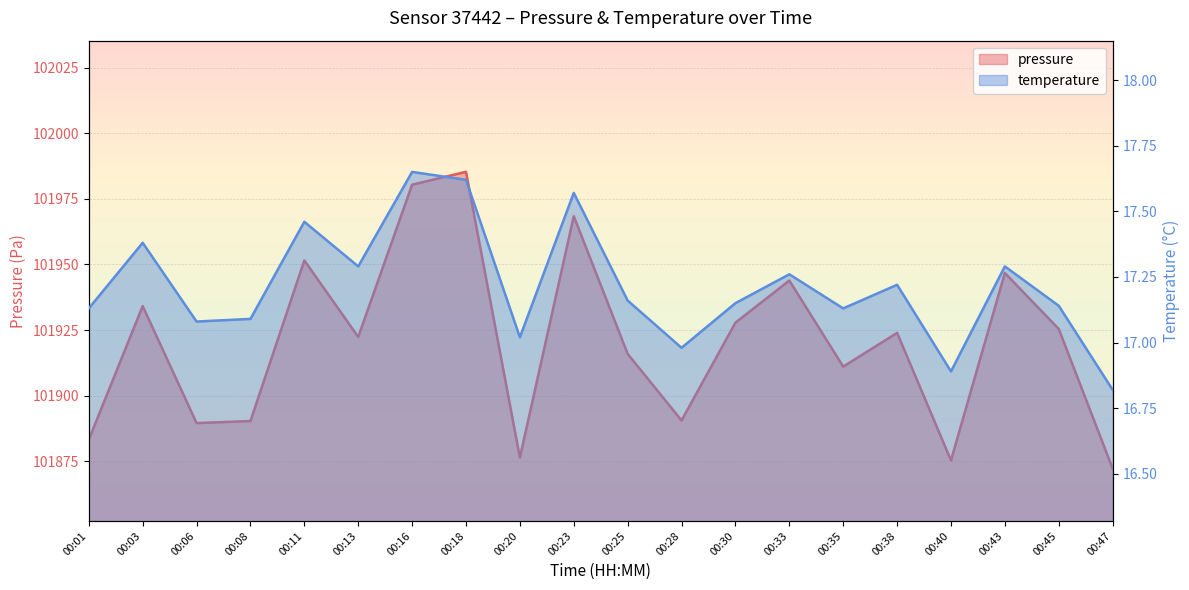

True or false: pressure and temperature intersect in this chart.

False